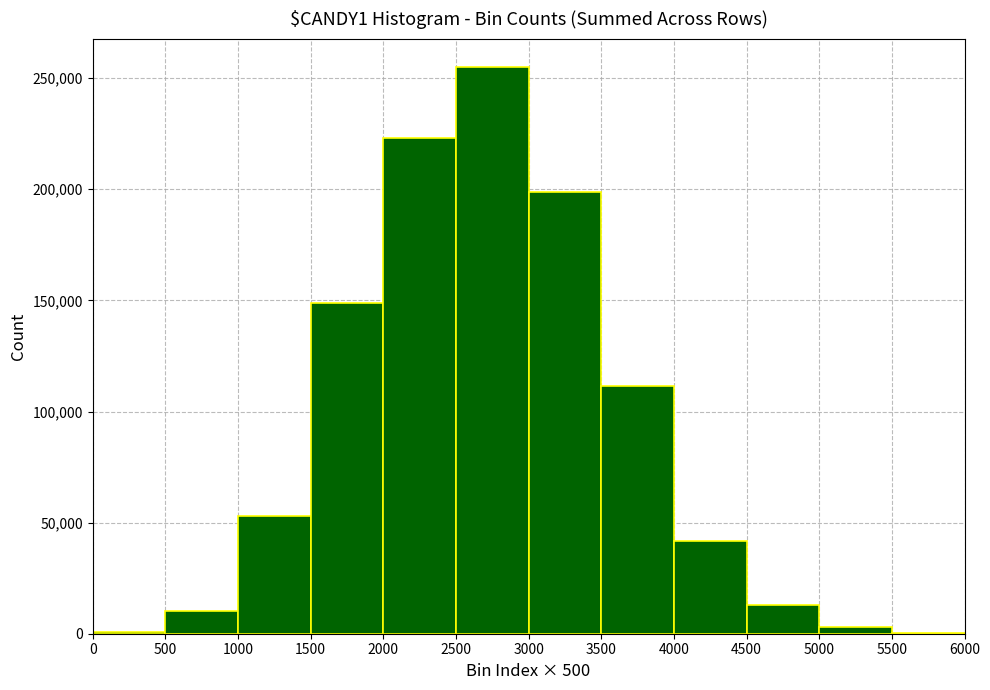

Which range on the x-axis has the tallest bar?

2500 to 3000